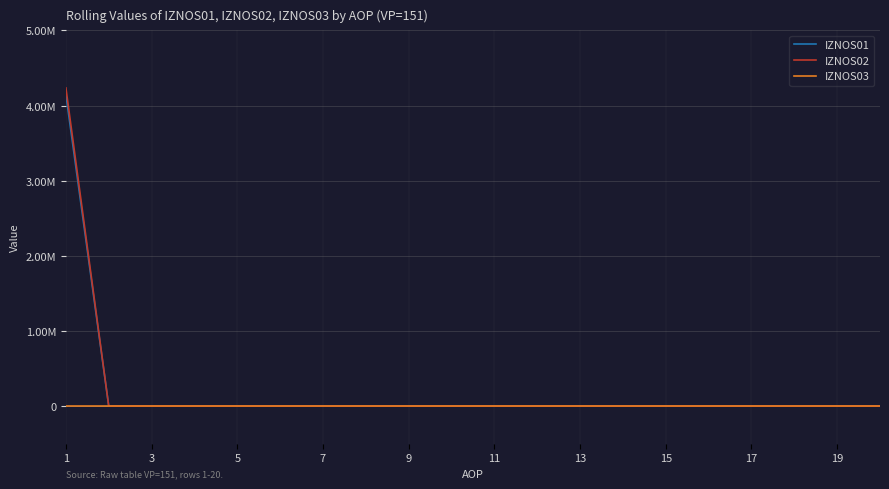

Which series has the widest spread of values?

IZNOS02